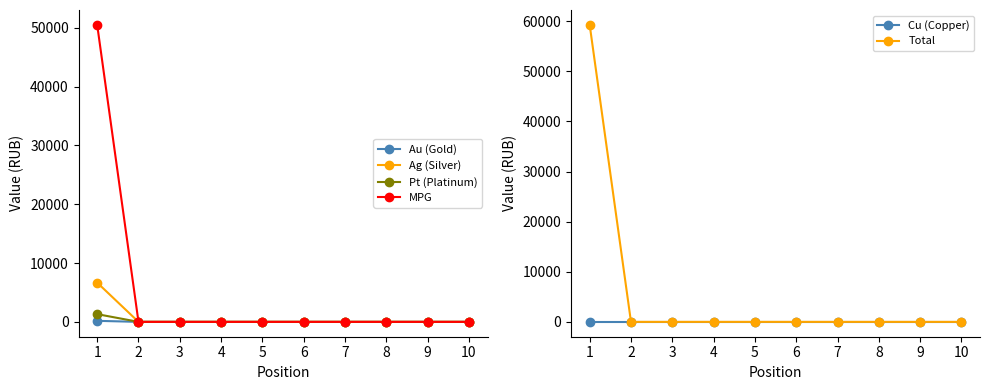

What are all the series names shown in the legend?

Au, Ag, Pt, MPG, Cu, Total